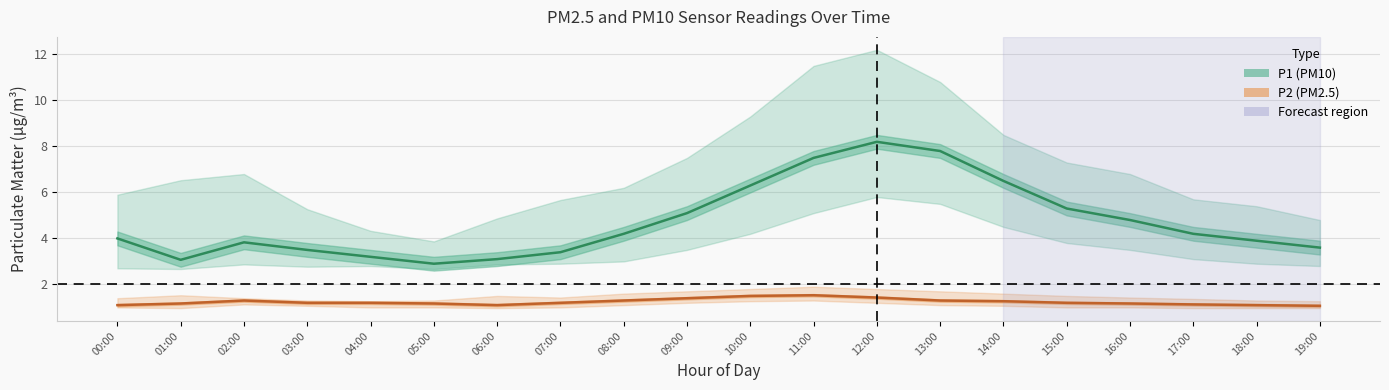

True or false: P2 and P1 cross at least once.

False